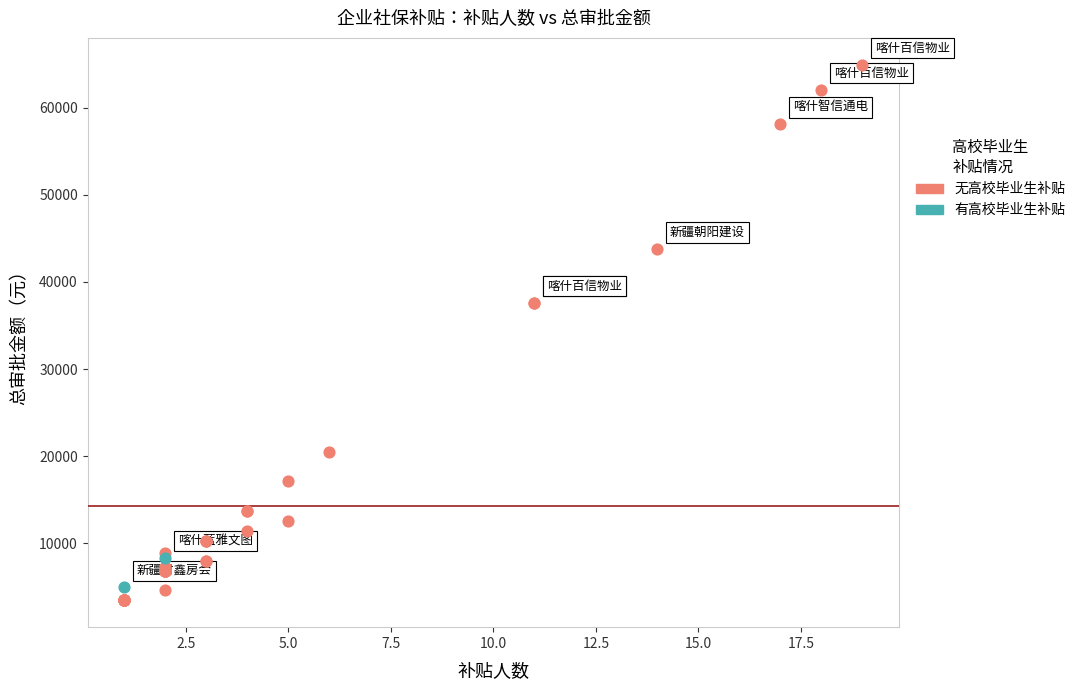

What are all the series names shown in the legend?

无高校毕业生补贴, 有高校毕业生补贴